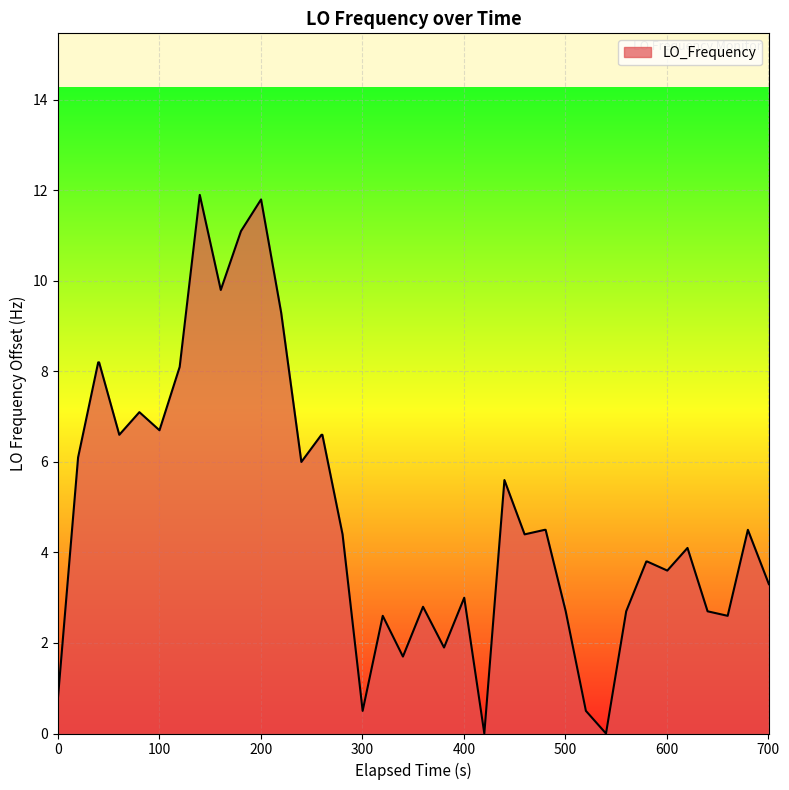

How many lines are shown in the chart?

1